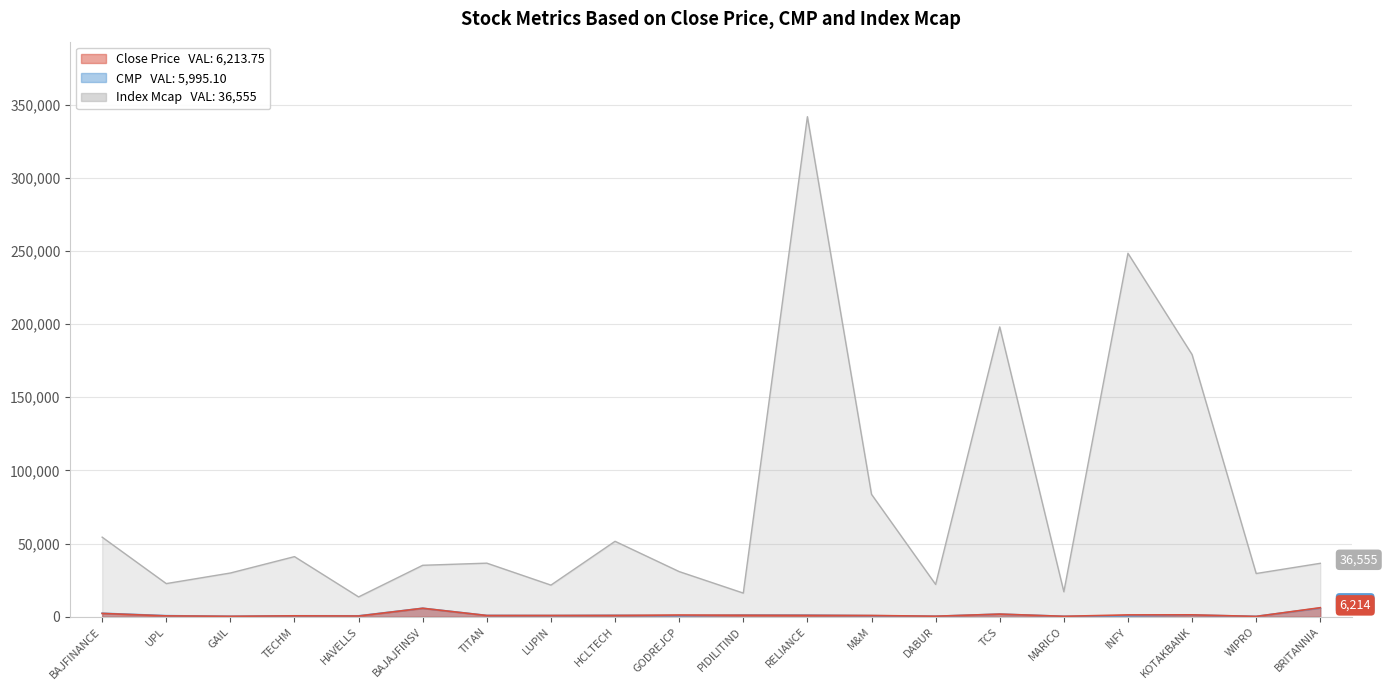

What is the difference between the maximum and minimum values in the Close Price series?

5952.2